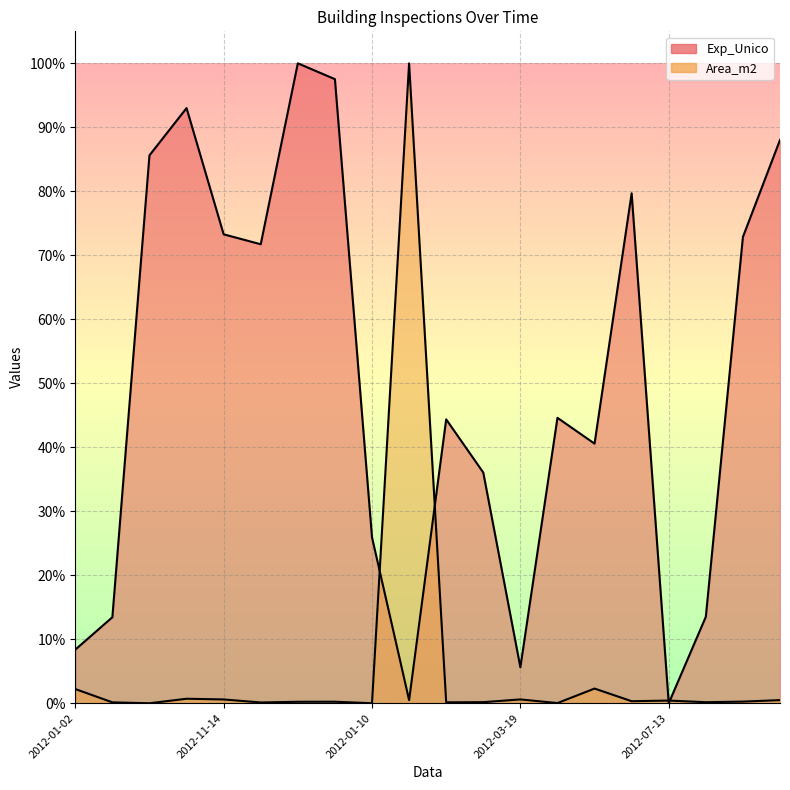

Where do Area_m2 and Exp_Unico first cross each other?

2012-01-10 and 2012-06-05